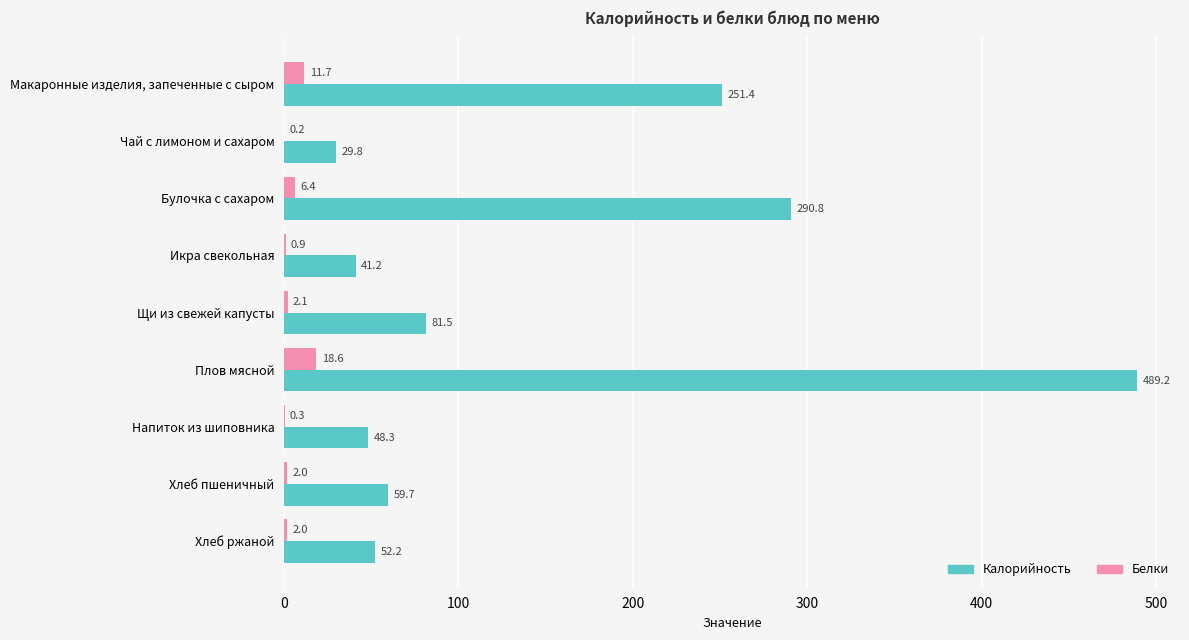

What is the sum of all Белки values?

44.2